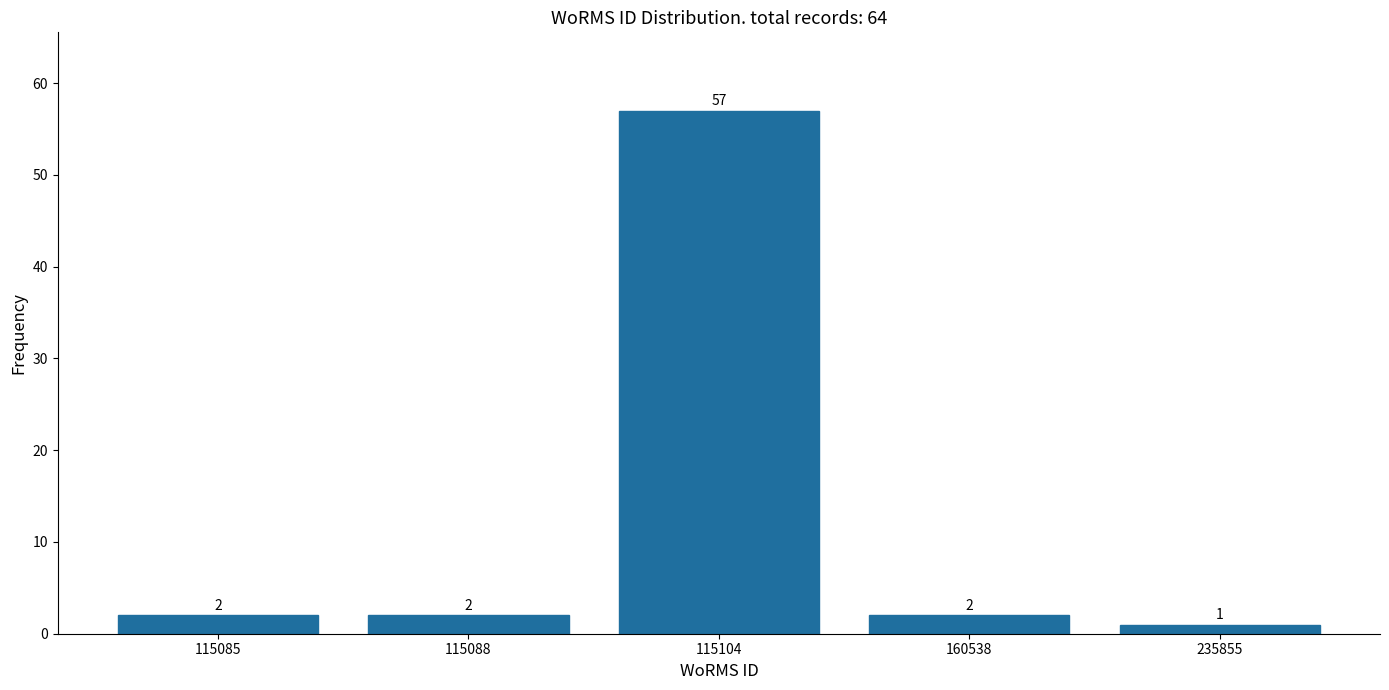

Reading left to right, extract all data points from this chart.

2	2	57	2	1